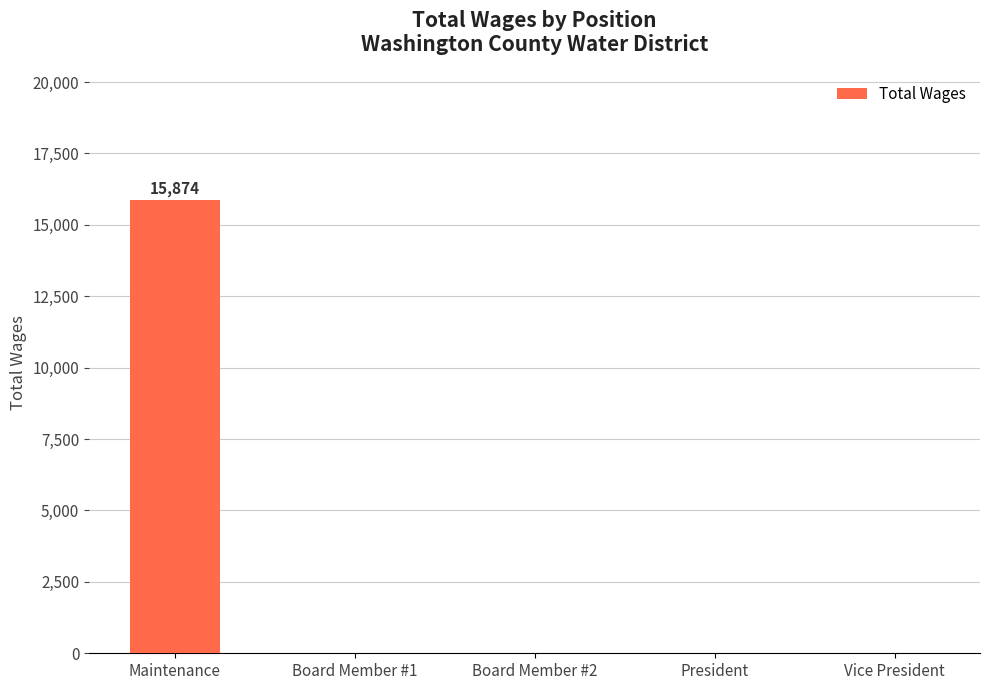

At which category does the chart reach its peak across all series?

Maintenance